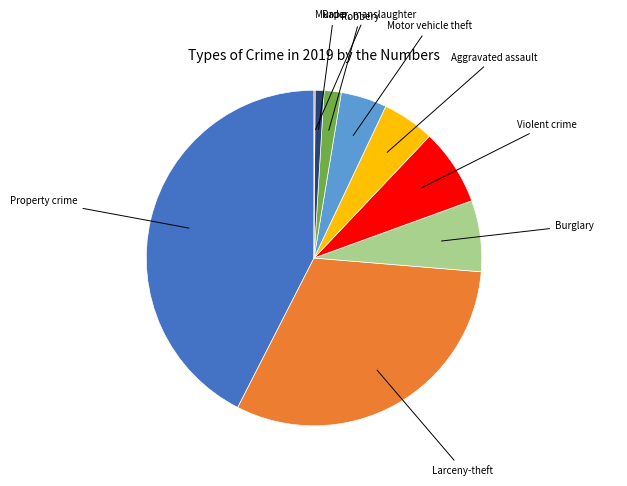

Which category has the biggest portion of the pie?

Property crime